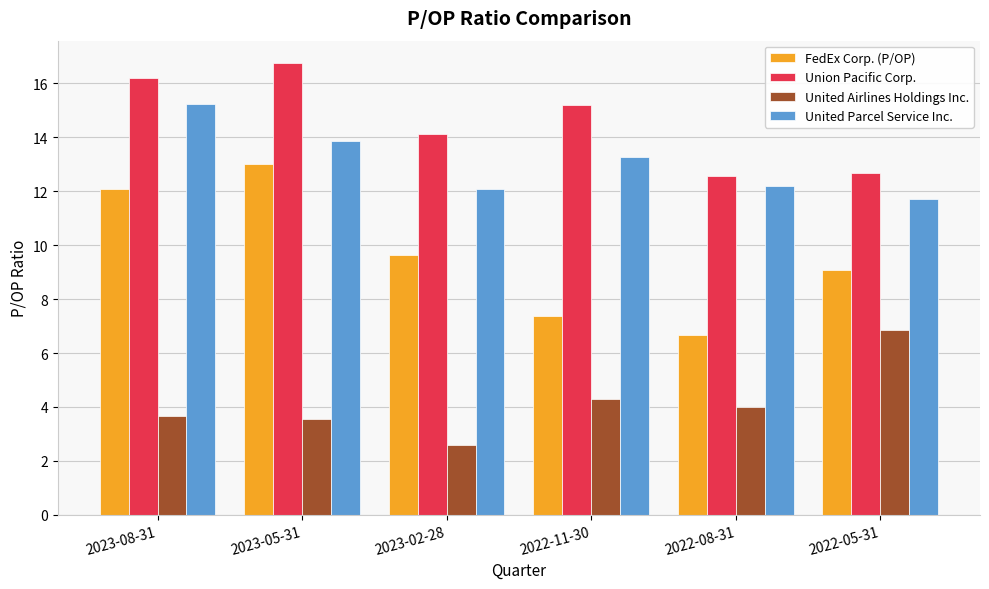

At how many categories does at least one series exceed 2?

6